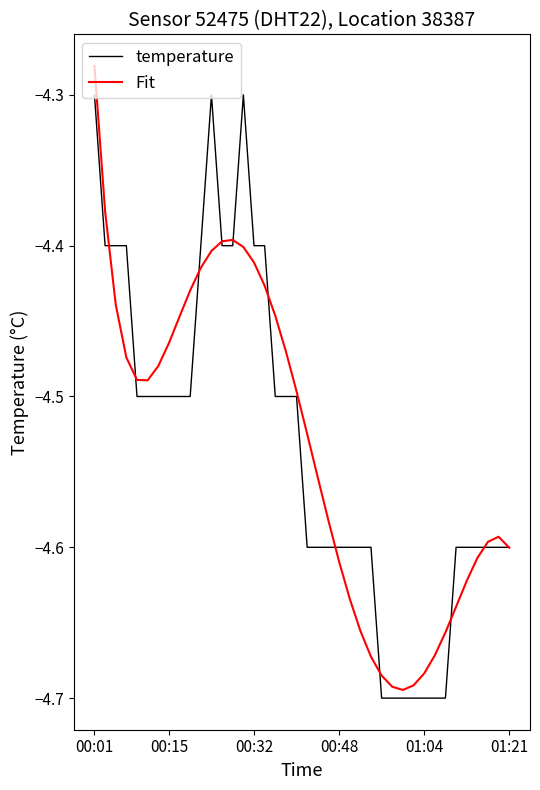

Does the chart have visible grid lines?

No